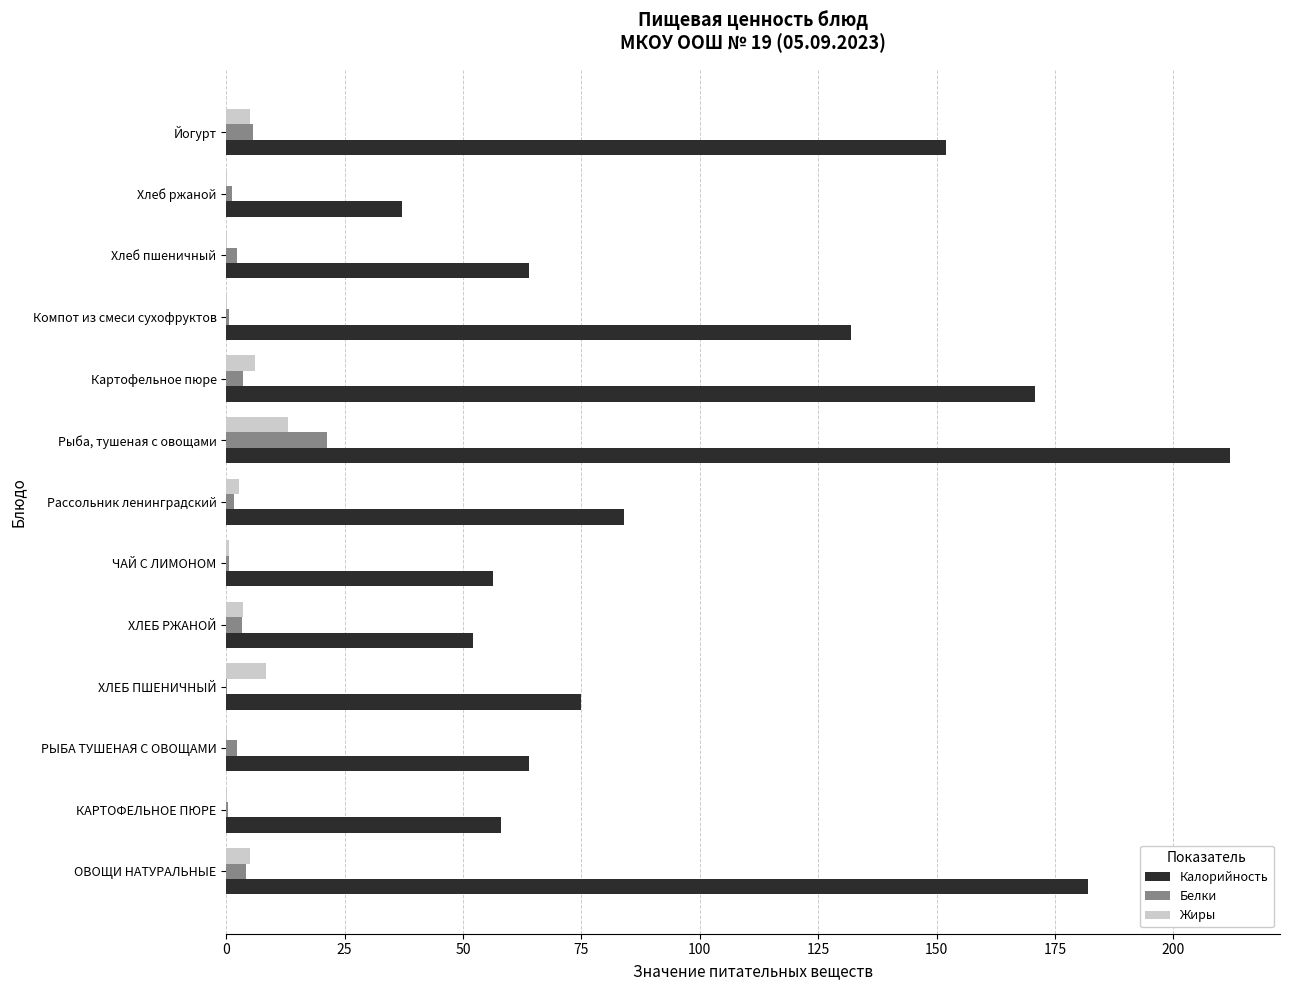

What is the maximum value for Белки?

21.2